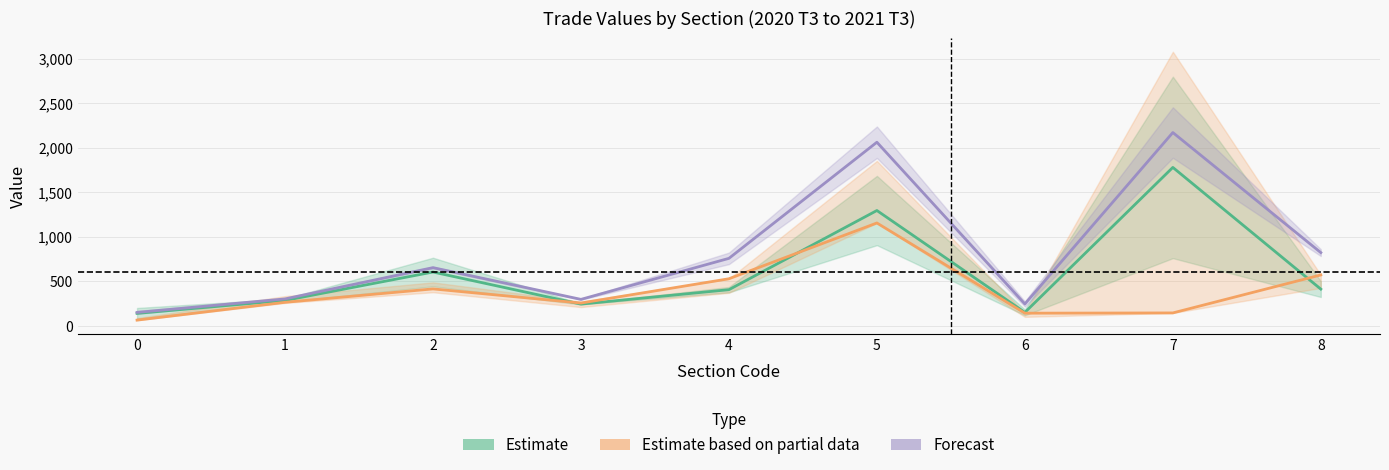

What is the value of the Forecast point at the 3rd from the left?

653.8